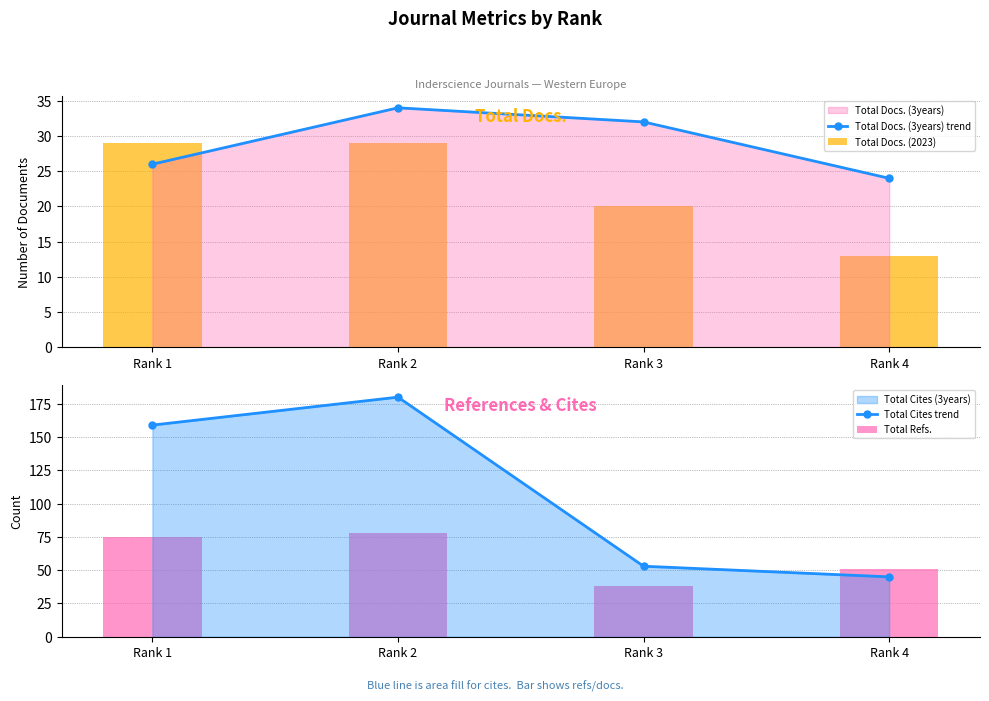

What is the sum of all Total Refs. values?

242